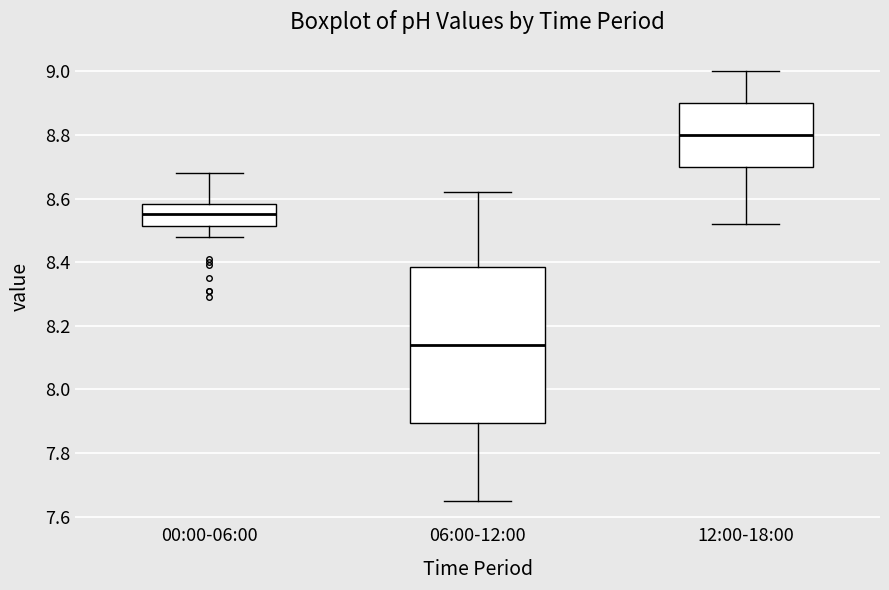

Reading left to right, transcribe this box plot: for each box, give where its median line is, the range the box spans, and where its two whiskers end, as read against the y-axis. The values are not printed on the chart, so give them approximately, as read against the axis.

00:00-06:00: median 8.56, box 8.52 to 8.58, whiskers 8.48 to 8.68
06:00-12:00: median 8.14, box 7.90 to 8.38, whiskers 7.66 to 8.62
12:00-18:00: median 8.80, box 8.70 to 8.90, whiskers 8.52 to 9.00